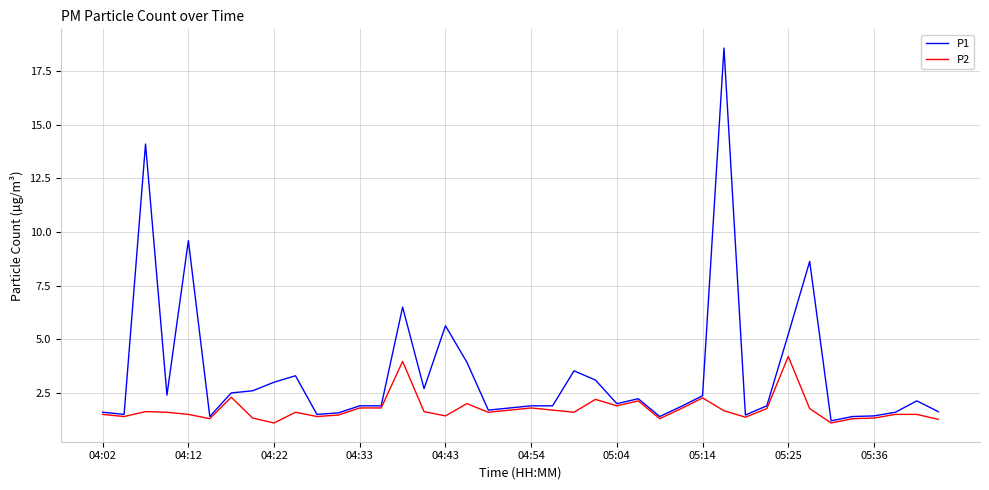

Rank the series by their maximum value, from lowest to highest.

P2, P1